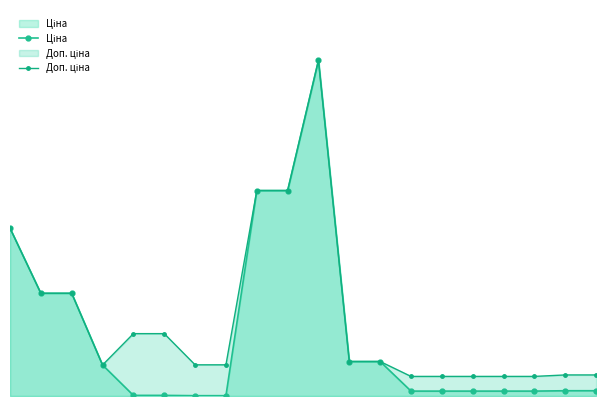

Is the value of Доп. ціна at 18 greater than the value of Ціна at 0?

No